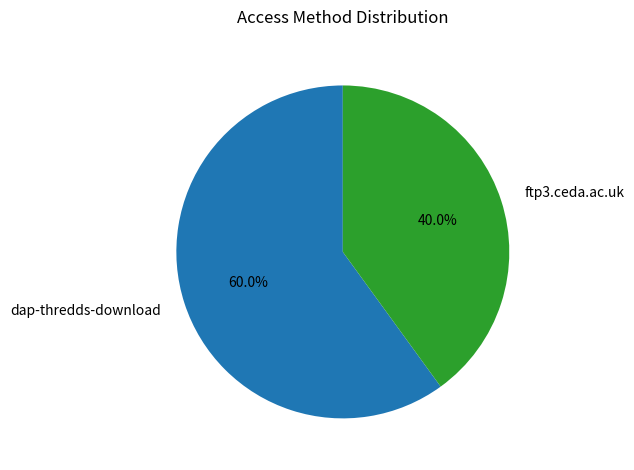

Is there any slice that represents more than half of the pie?

Yes